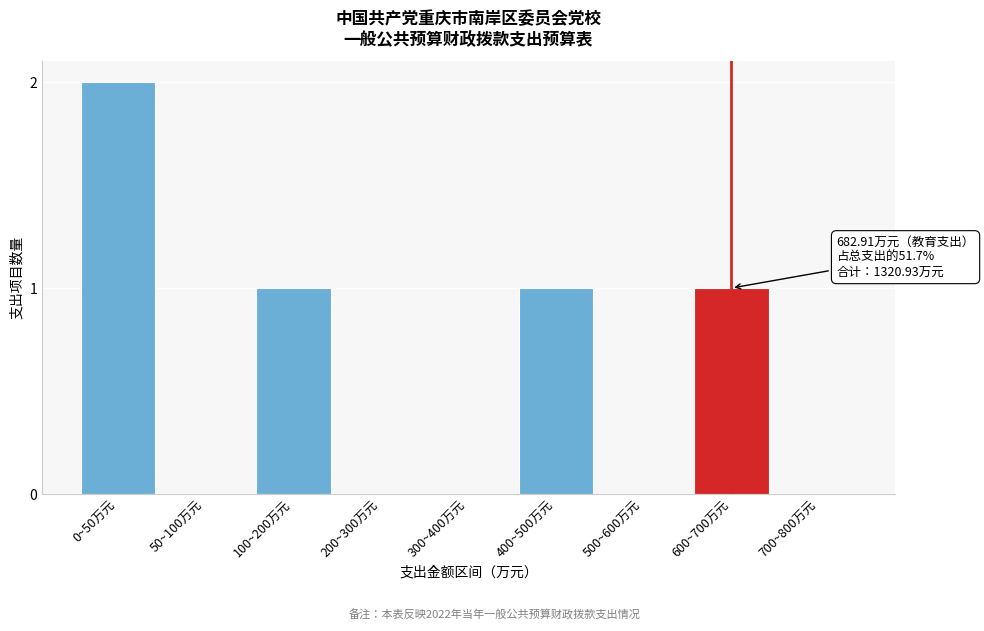

Reading left to right, extract all data points from this chart.

0~50万元=2	50~100万元=0	100~200万元=1	200~300万元=0	300~400万元=0	400~500万元=1	500~600万元=0	600~700万元=1	700~800万元=0